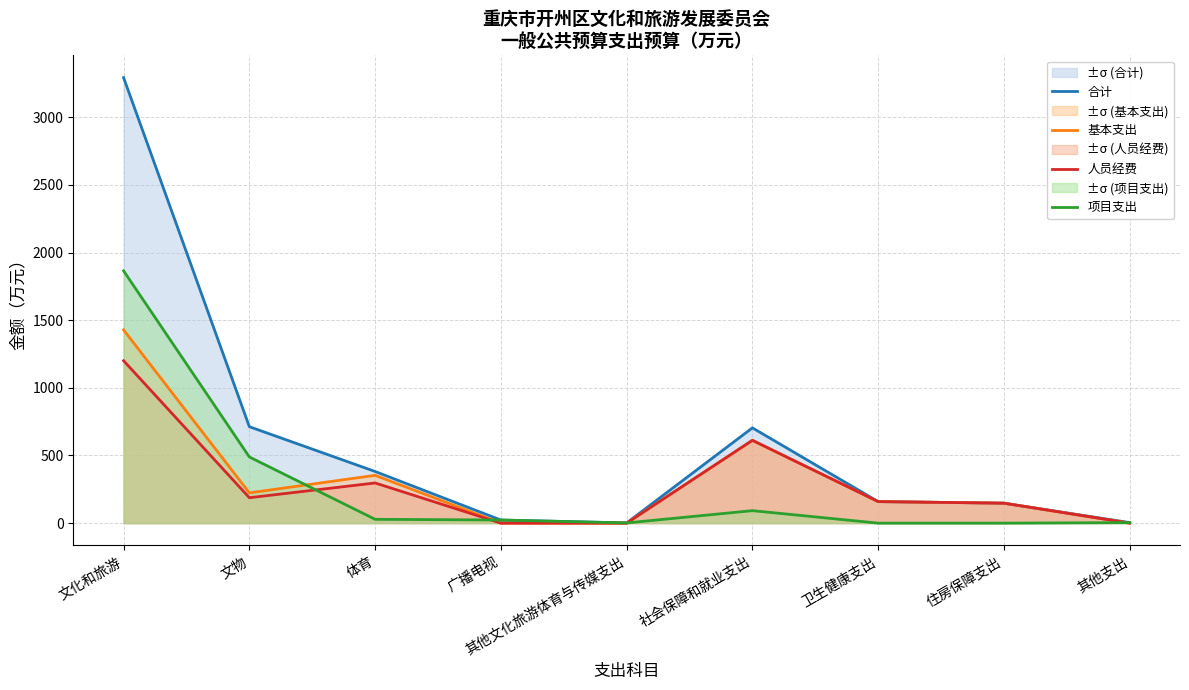

Reading right to left, list all the values displayed in this chart.

合计: 4.0	147.5	159.2	704.2	1.5	23.0	381.7	712.7	3292.5
基本支出: 0.0	147.5	159.2	611.9	0.0	0.0	353.4	223.7	1428.1
人员经费: 0.0	147.5	159.2	611.9	0.0	0.0	296.9	187.8	1200.4
项目支出: 4.0	0.0	0.0	92.3	1.5	23.0	28.3	489.0	1864.4